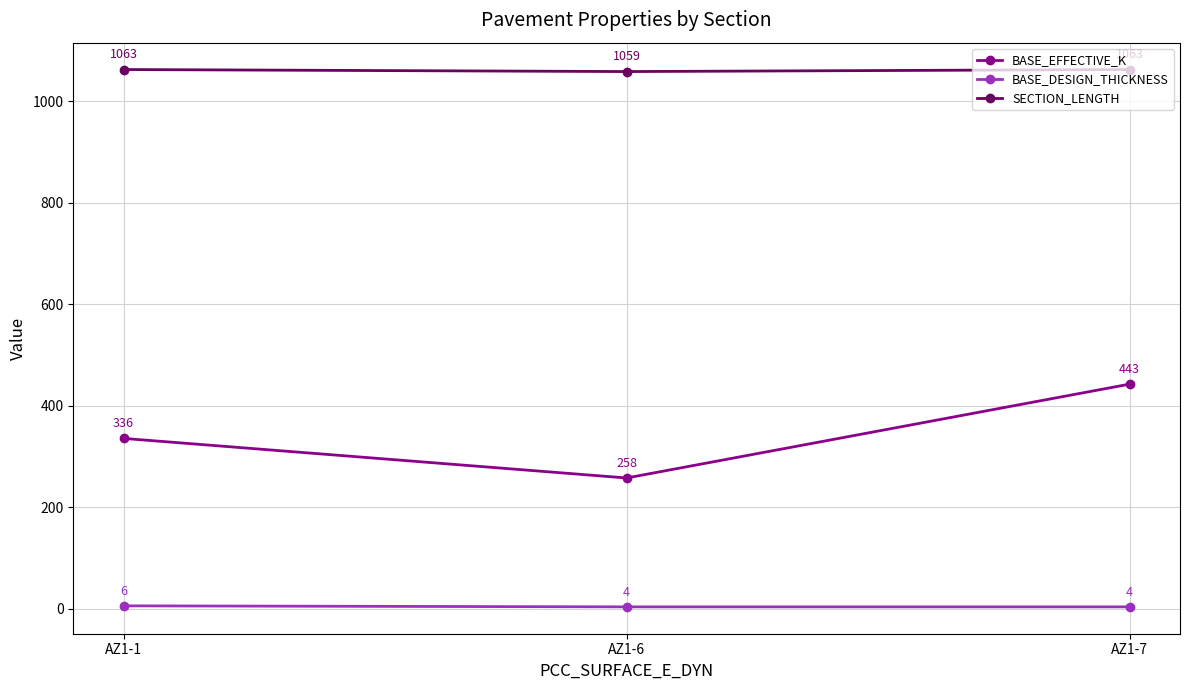

What is the maximum value for BASE_DESIGN_THICKNESS?

6